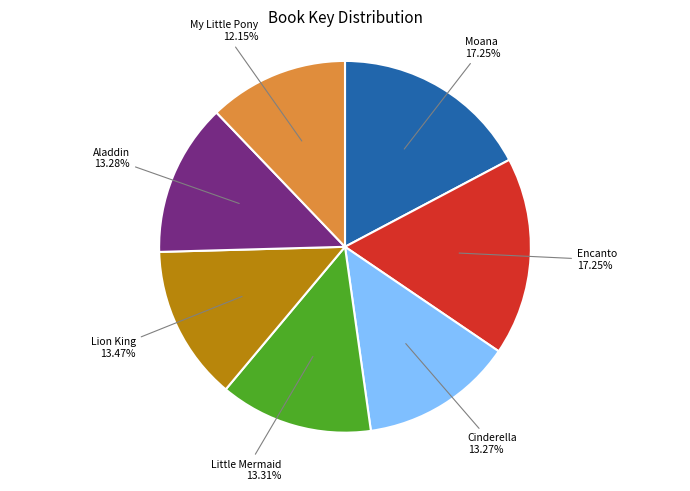

Is there any slice that represents more than half of the pie?

No